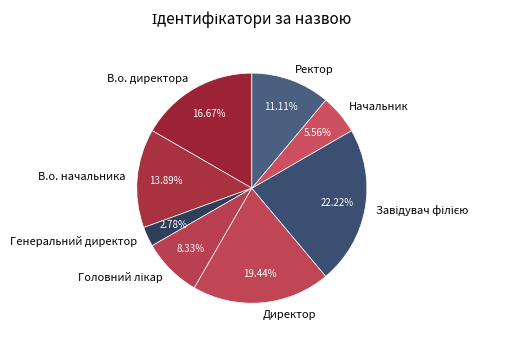

To the nearest percent, what portion does Ректор represent?

11%